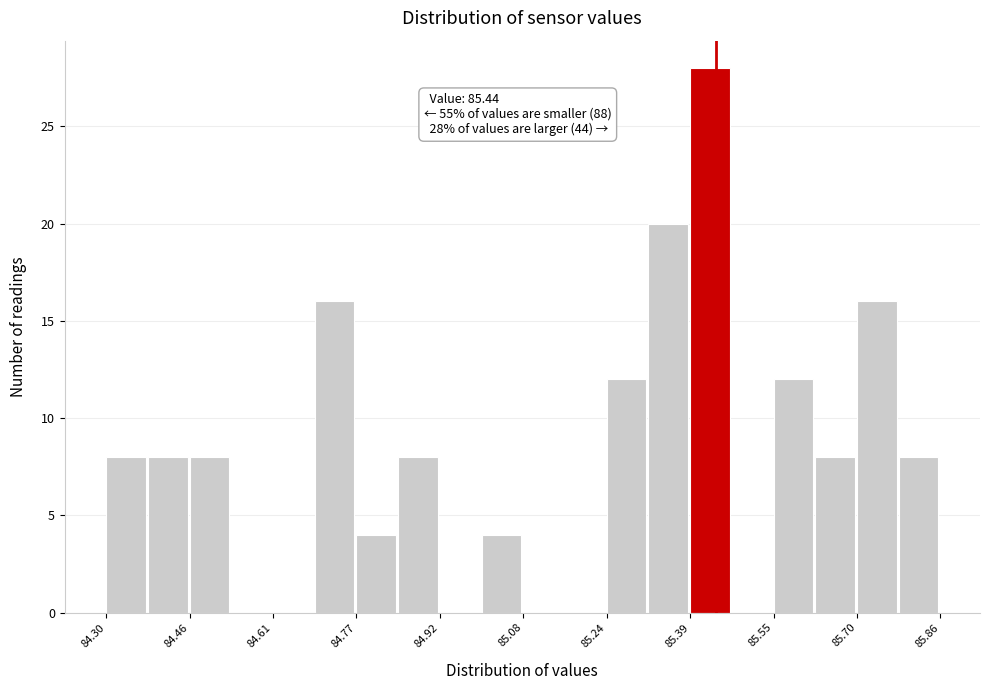

Around what value on the x-axis is the tallest bar? Give the approximate position of its centre, as read against the axis.

85.42